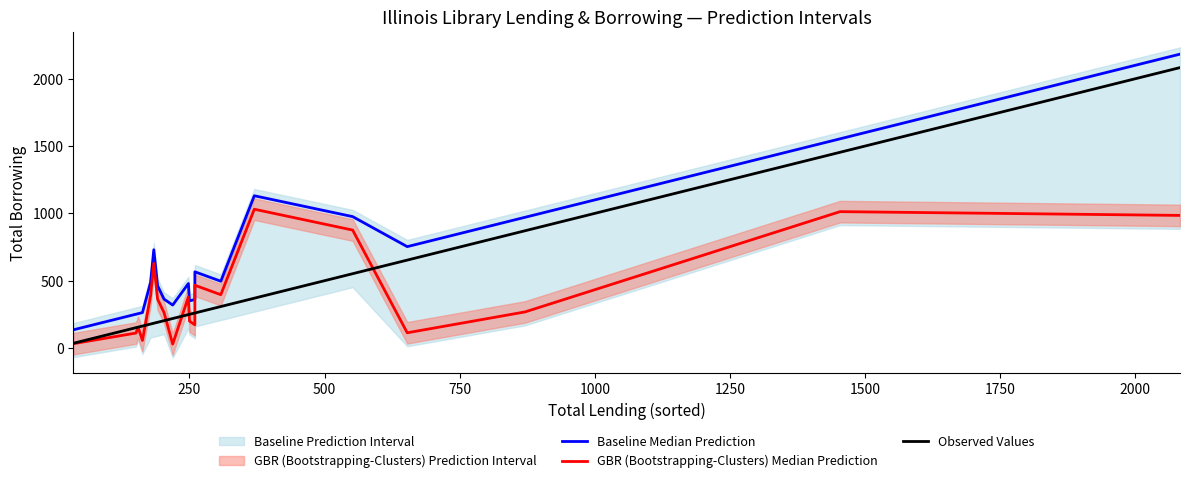

Reading left to right, list all the values displayed in this chart.

Baseline Median Prediction: 135	251	255	263	487	730	463	363	319	479	350	360	566	496	1131	976	753	971	1554	2183
GBR (Bootstrapping-Clusters) Median Prediction: 32	111	154	56	387	630	363	263	29	379	200	172	466	396	1031	876	113	268	1013	985
Observed Values: 35	151	155	163	178	184	191	203	219	248	250	260	260	308	370	552	653	871	1454	2083